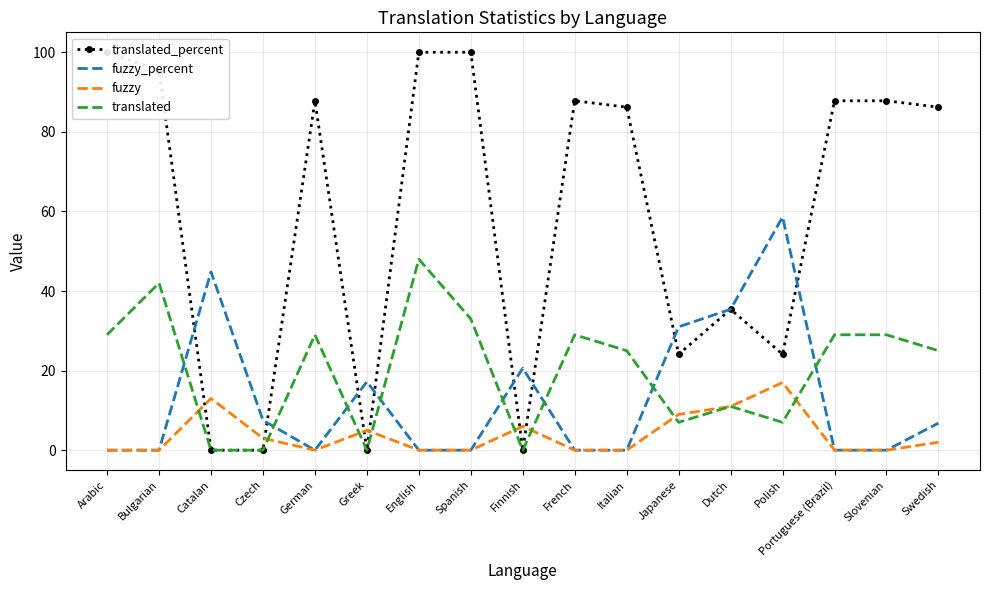

What is the total value across all series at Portuguese (Brazil)?

116.8